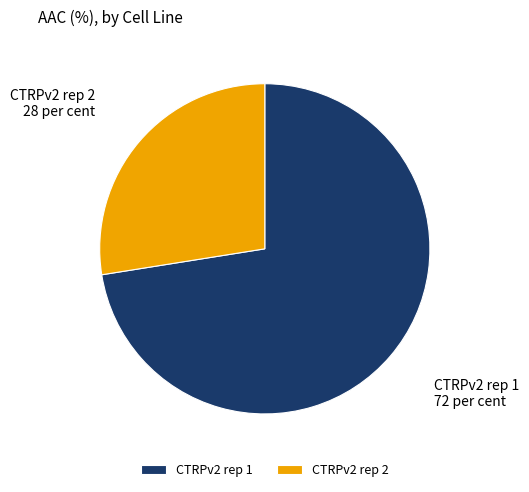

The CTRPv2 rep 1 slice represents 72% of the pie. True or false?

True